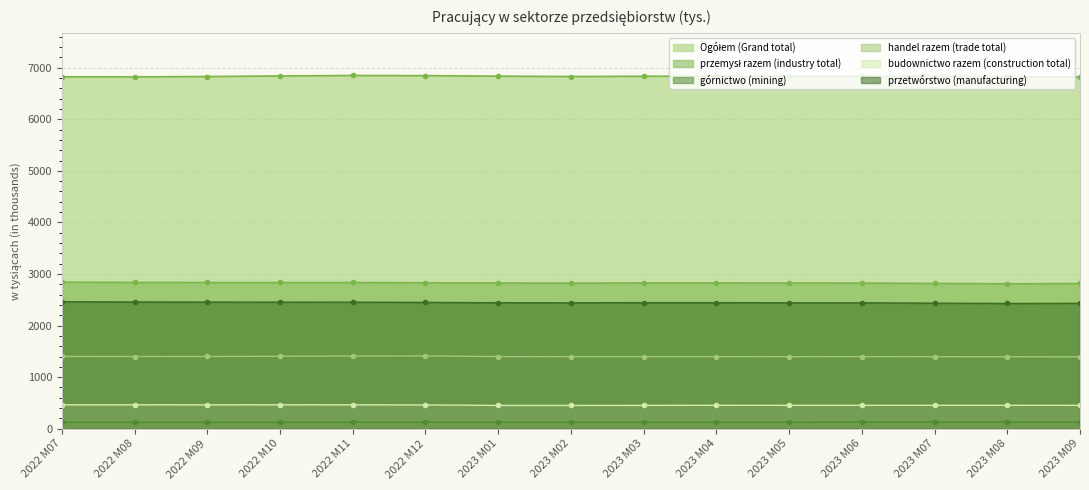

The value of przetwórstwo (manufacturing) at 2023 M06 is 2441. True or false?

True